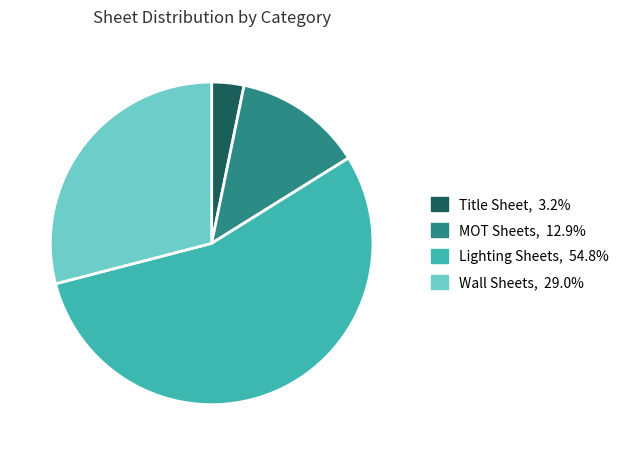

True or false: Title Sheet accounts for 3% of the total.

True